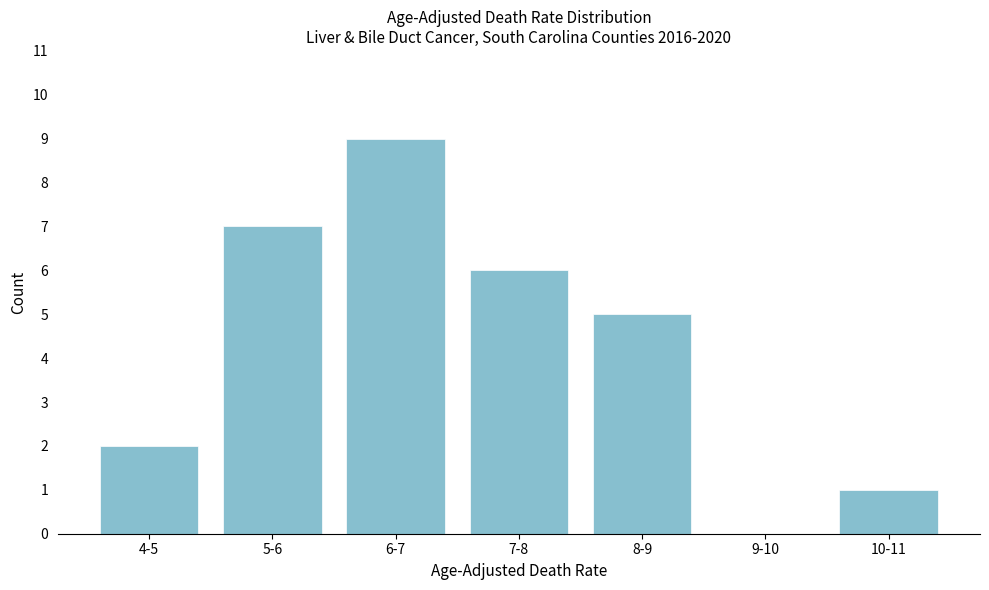

Reading left to right, what are all the values shown in this chart?

4-5=2	5-6=7	6-7=9	7-8=6	8-9=5	9-10=0	10-11=1